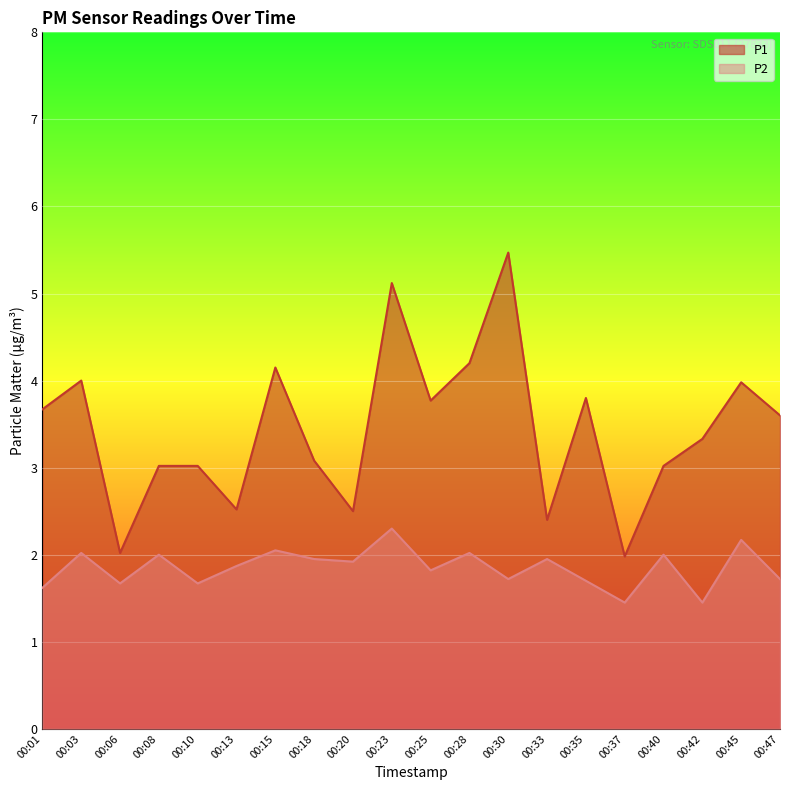

Reading left to right, list all the values displayed in this chart.

P1: 00:01=3.7	00:03=4.0	00:06=2.0	00:08=3.0	00:10=3.0	00:13=2.5	00:15=4.2	00:18=3.1	00:20=2.5	00:23=5.1	00:25=3.8	00:28=4.2	00:30=5.5	00:33=2.4	00:35=3.8	00:37=2.0	00:40=3.0	00:42=3.3	00:45=4.0	00:47=3.6
P2: 00:01=1.6	00:03=2.0	00:06=1.7	00:08=2.0	00:10=1.7	00:13=1.9	00:15=2.0	00:18=1.9	00:20=1.9	00:23=2.3	00:25=1.8	00:28=2.0	00:30=1.7	00:33=1.9	00:35=1.7	00:37=1.4	00:40=2.0	00:42=1.4	00:45=2.2	00:47=1.7